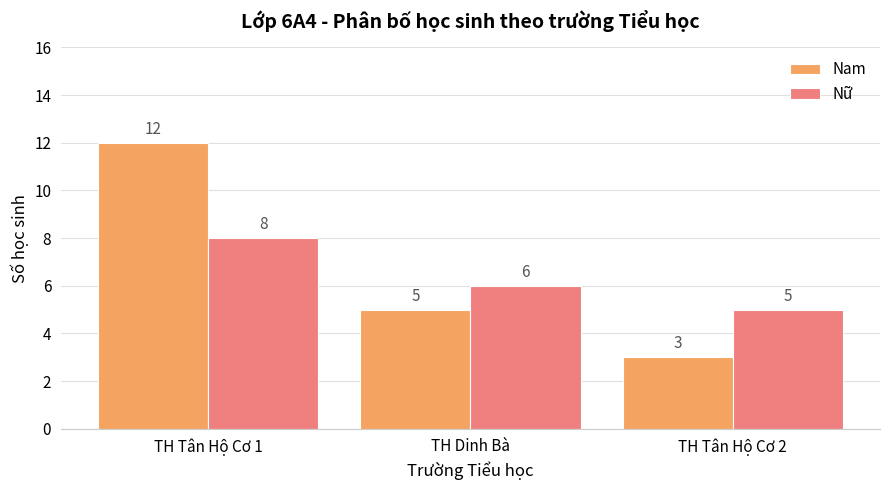

What are all the series names shown in the legend?

Nam, Nữ